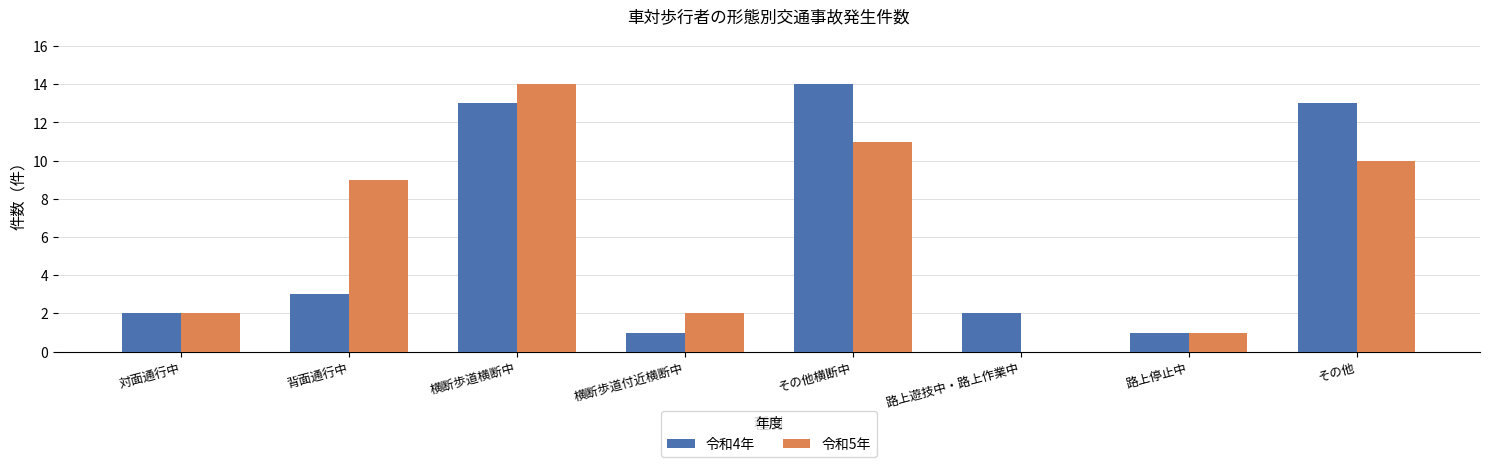

What is the sum of the 令和4年 values at 横断歩道横断中 and 対面通行中?

15